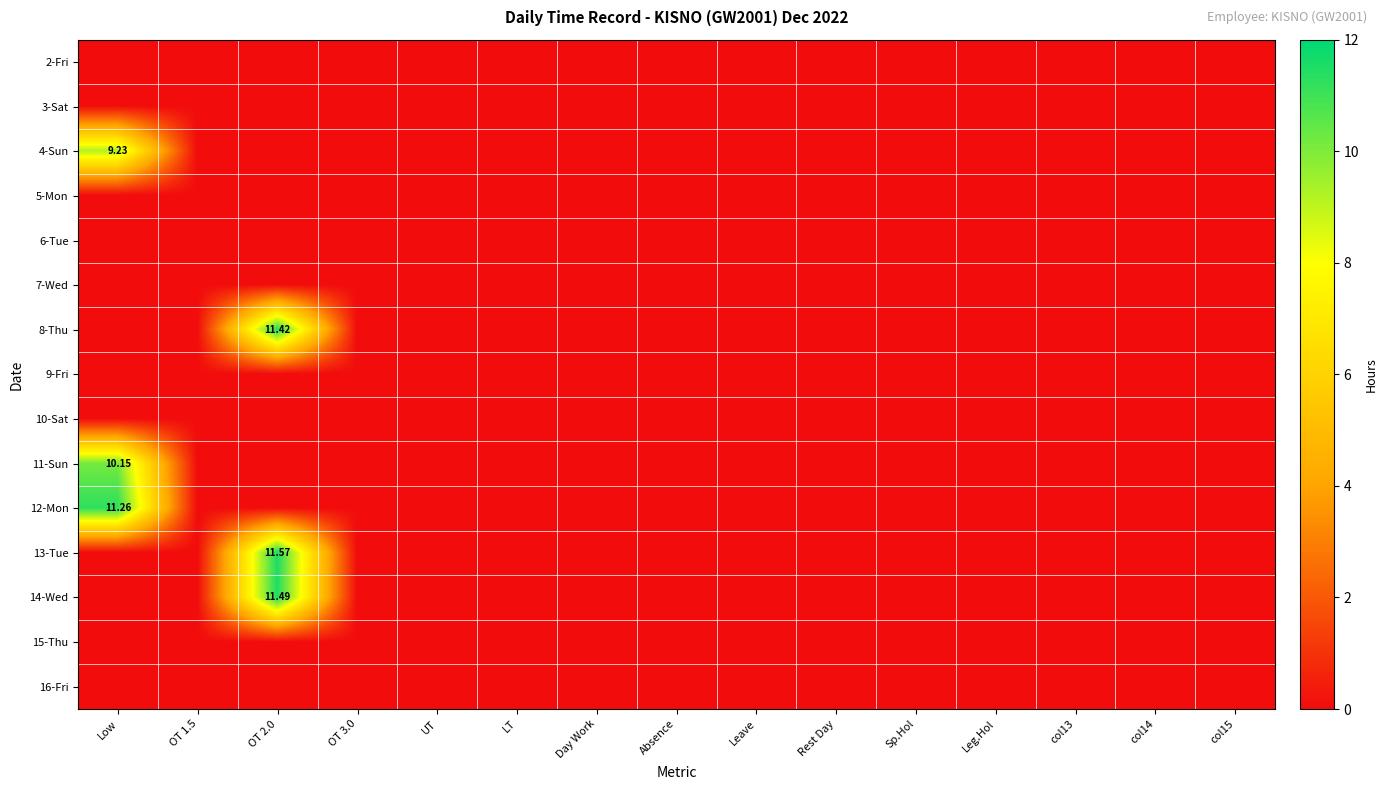

Which has a higher value, col13 or LT?

col13